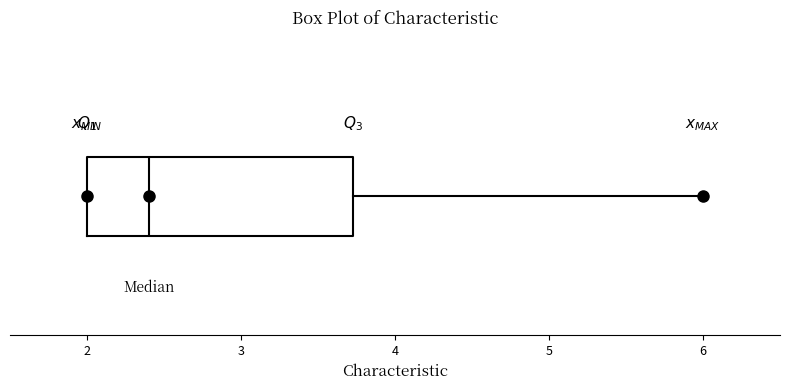

Read this box plot against the x-axis: the position of the median line, the range covered by the box, and the ends of both whiskers. The values are not printed on the chart, so give them approximately, as read against the axis.

median 2.4, box 2.0 to 3.7, whiskers 2.0 to 6.0